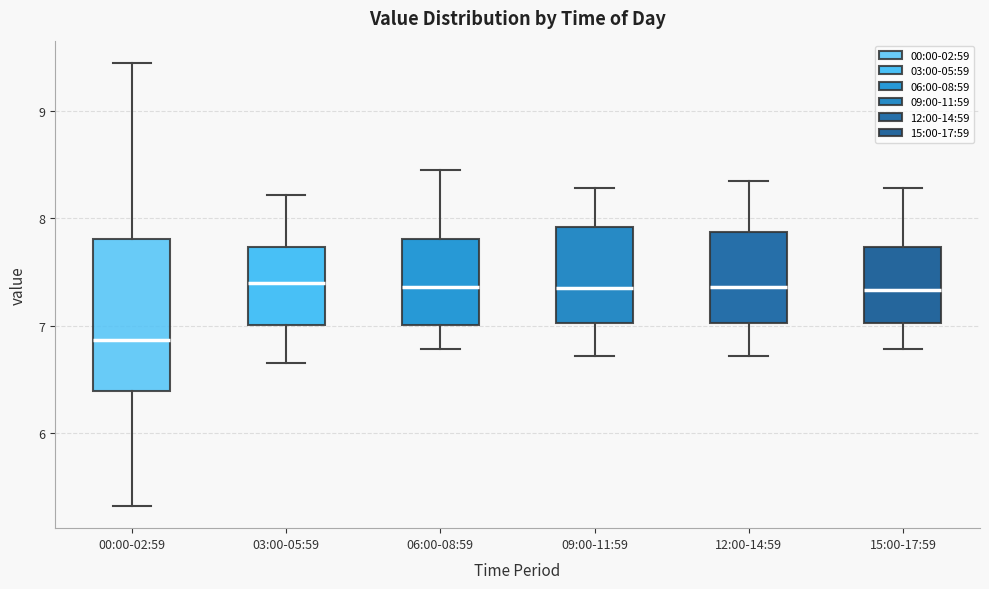

Which box has the lowest median line?

00:00-02:59